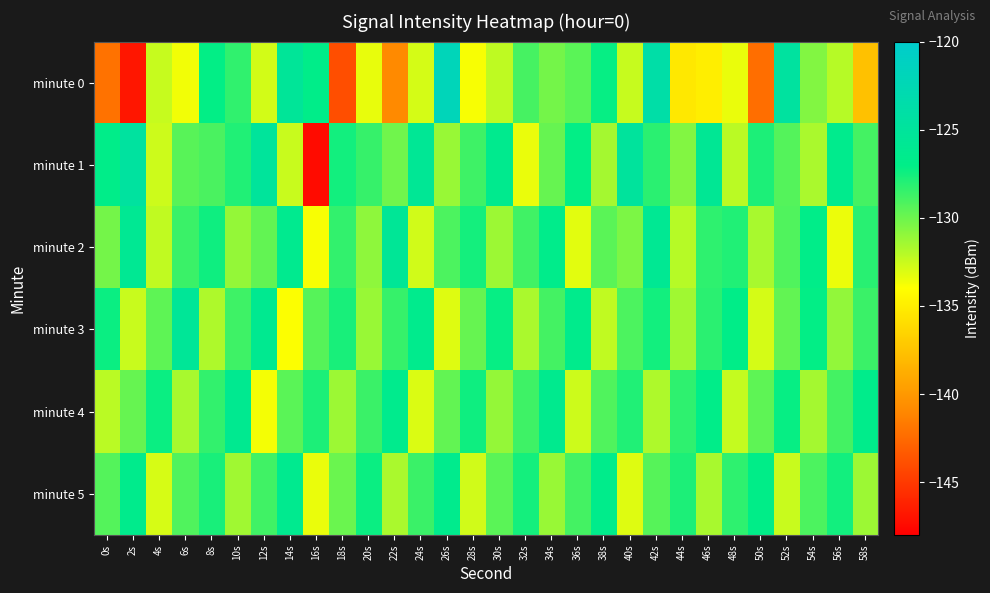

At which category is the sum across all series the highest?

42s